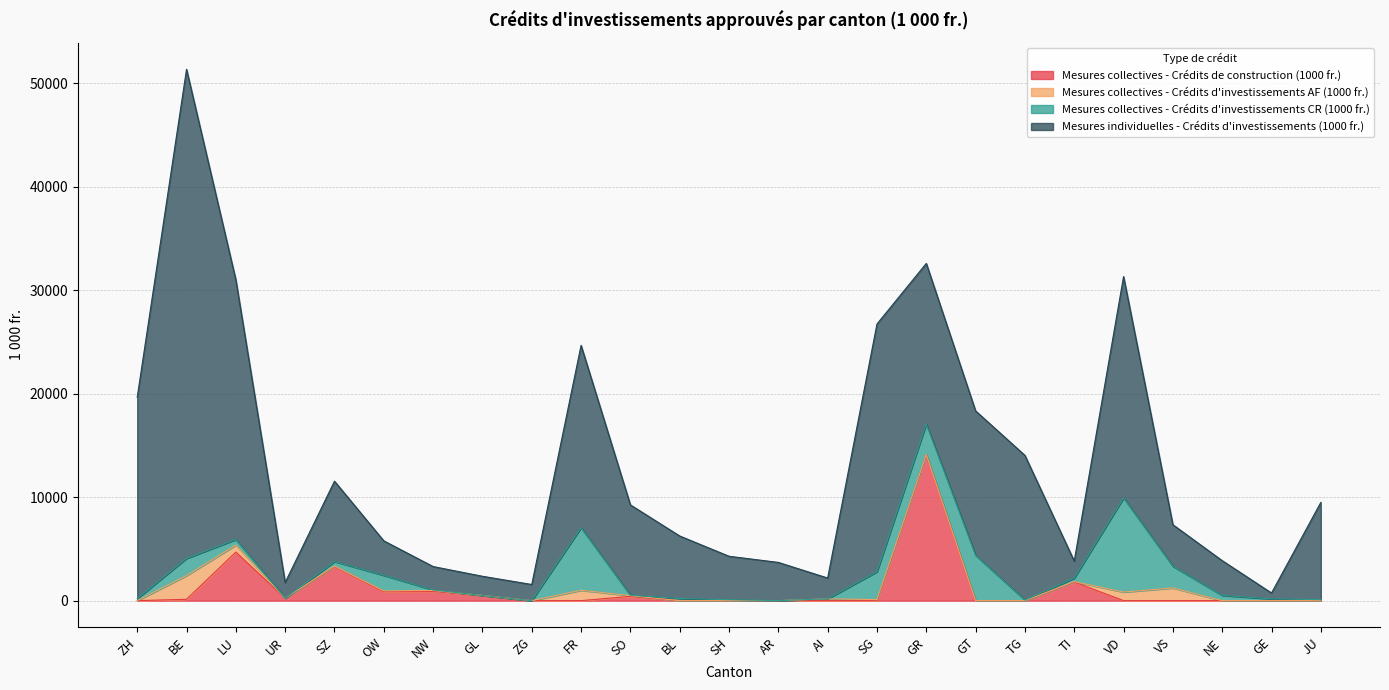

After their last crossing, which series has the higher values: Mesures individuelles - Crédits d'investissements (1000 fr.) or Mesures collectives - Crédits de construction (1000 fr.)?

Mesures individuelles - Crédits d'investissements (1000 fr.)